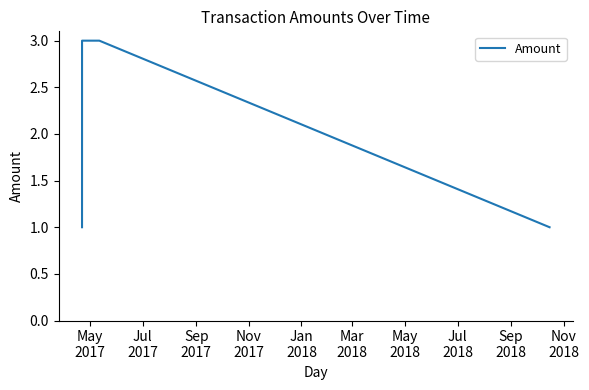

What is the smallest value displayed?

1